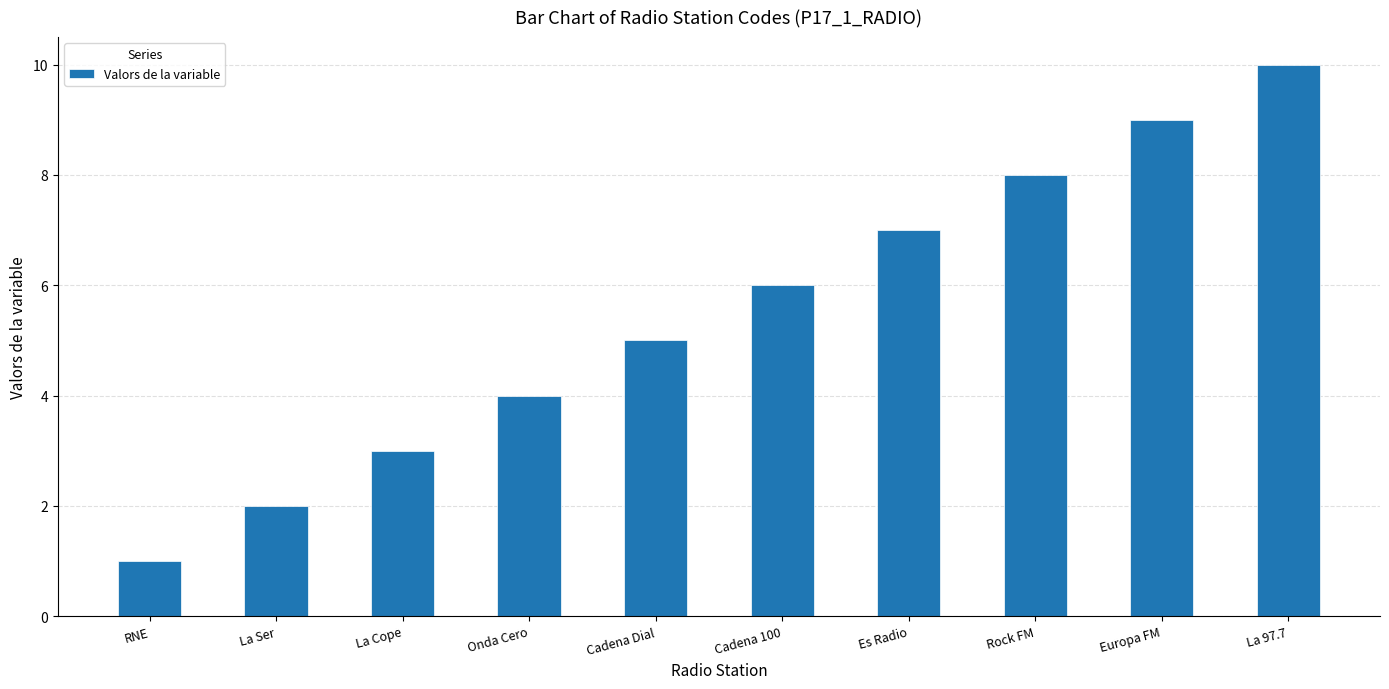

Which label corresponds to the largest value in the chart?

La 97.7